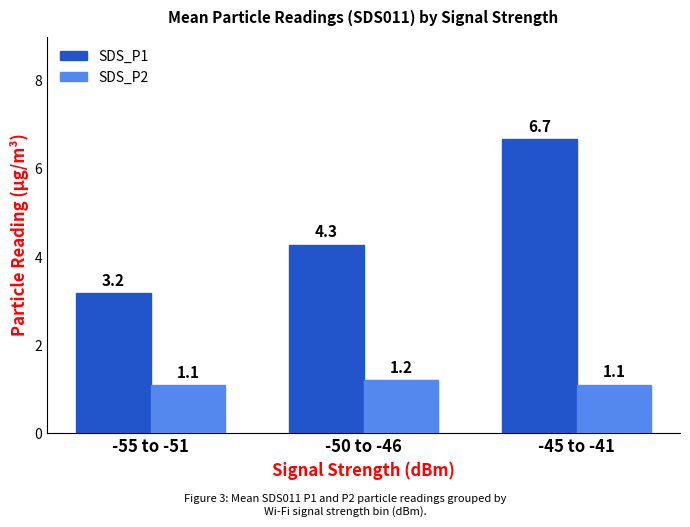

Reading left to right, transcribe all the data shown in this chart.

SDS_P1: -55 to -51=3.2	-50 to -46=4.3	-45 to -41=6.7
SDS_P2: -55 to -51=1.1	-50 to -46=1.2	-45 to -41=1.1